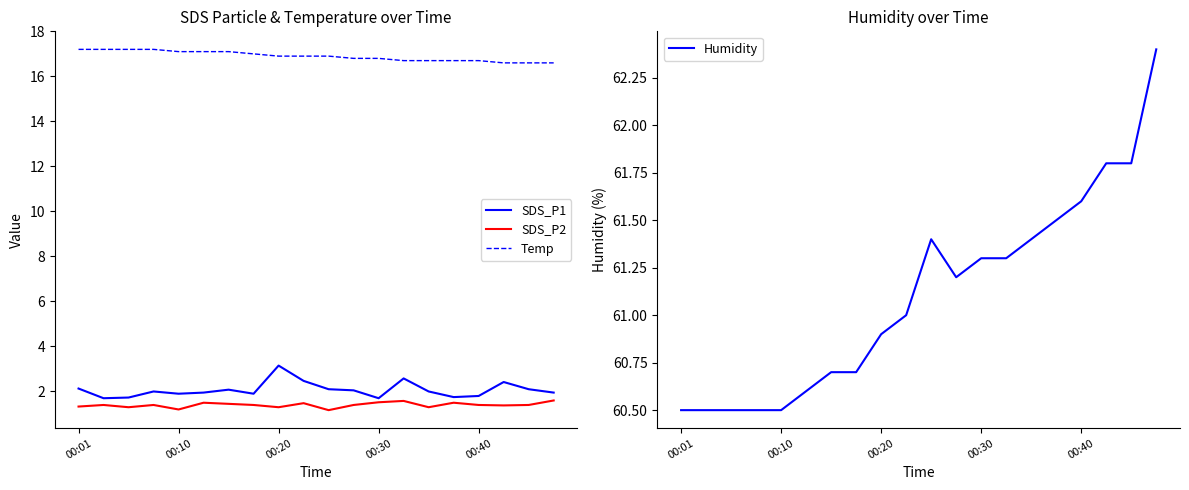

What is the sum of all Humidity values?

1222.1